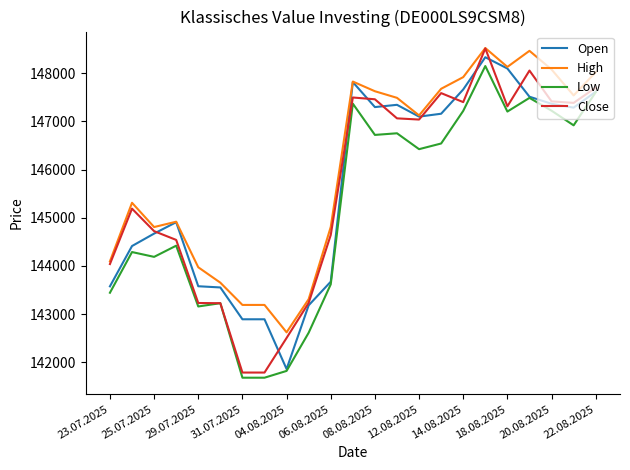

True or false: Low and High cross at least once.

False